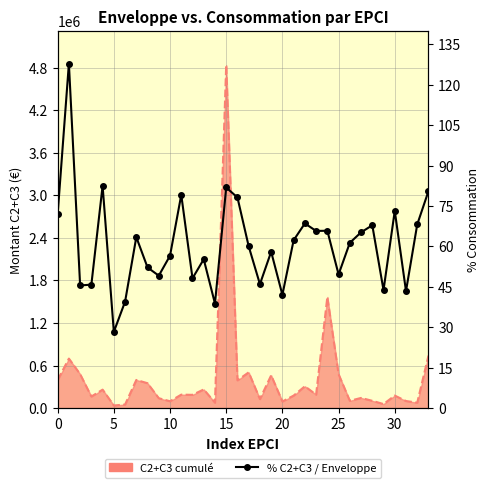

The chart shows a value of 88.7 at 27. True or false?

False